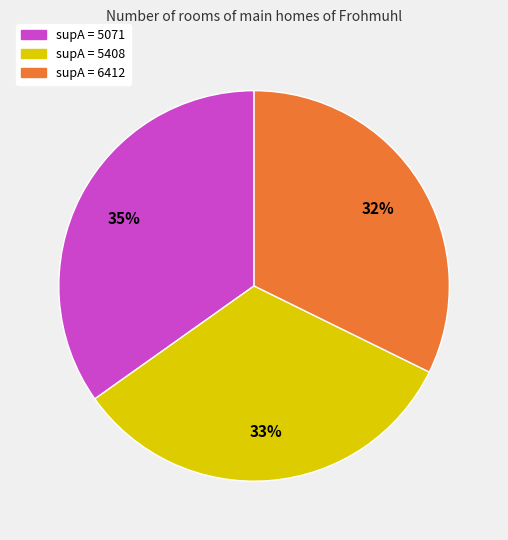

Is there any slice that represents more than half of the pie?

No